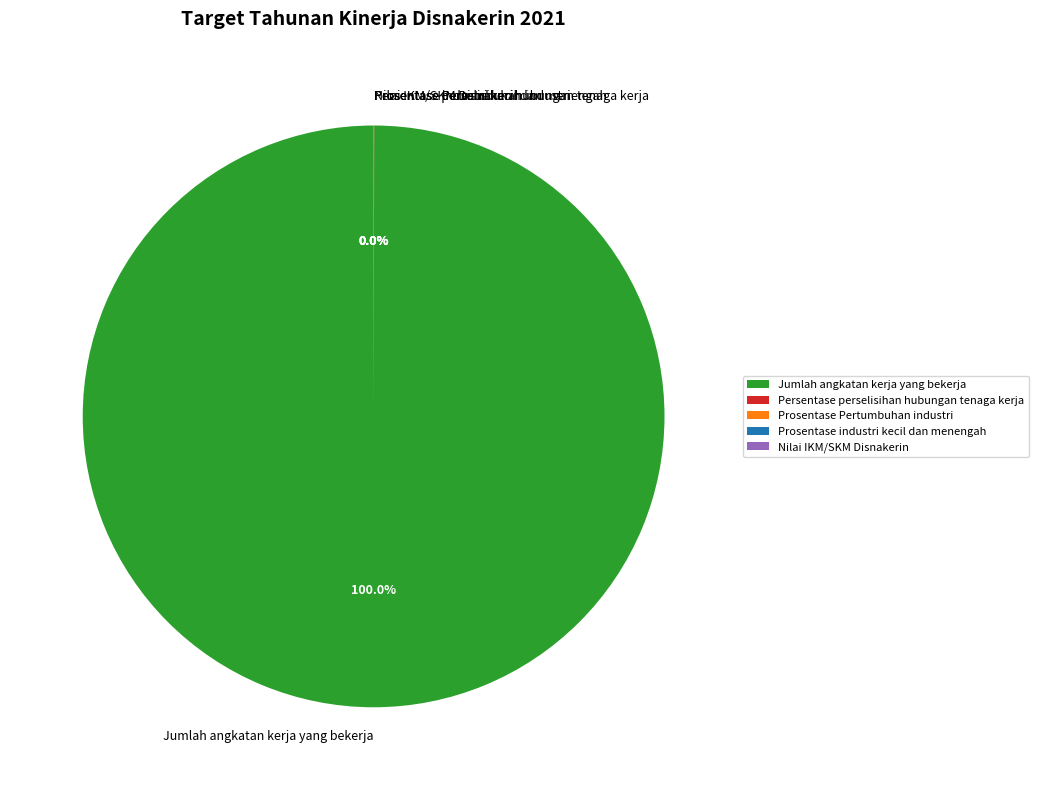

Is there any slice that represents more than half of the pie?

Yes